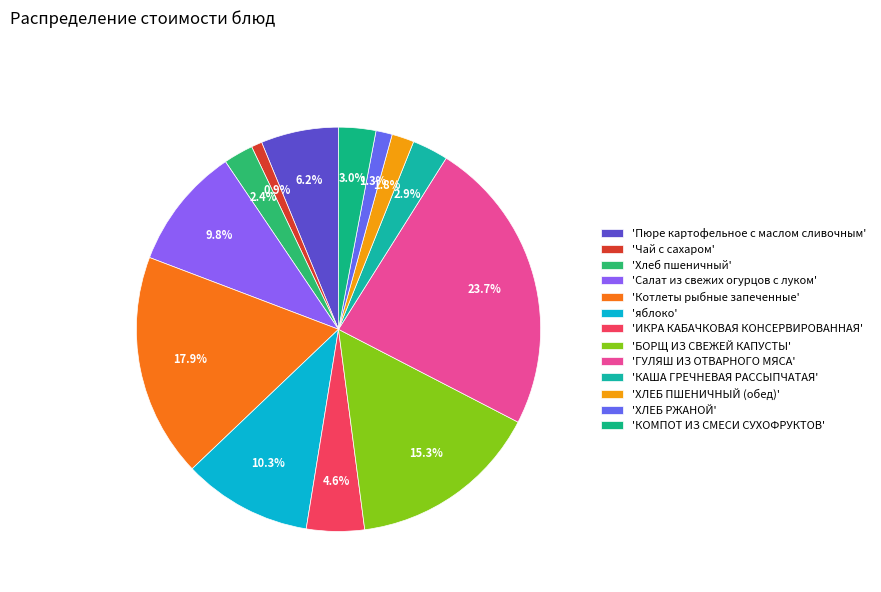

How many slices are in this pie chart?

13